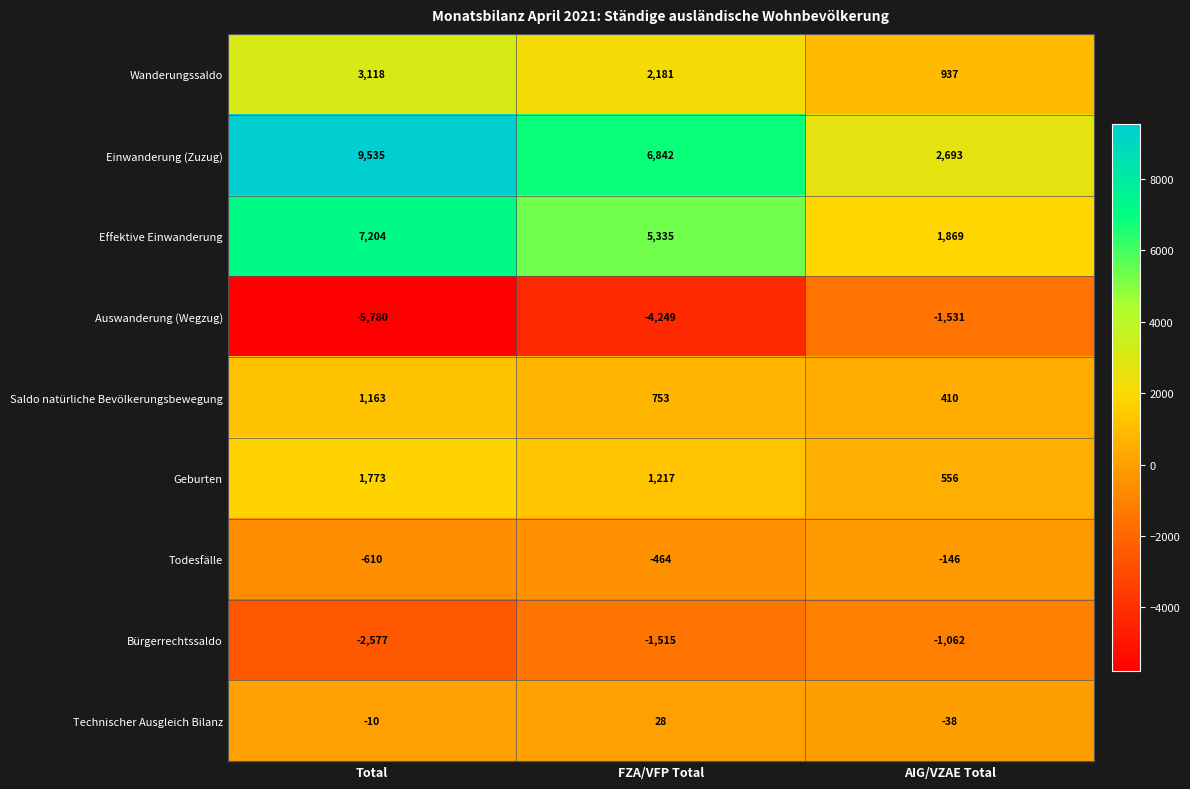

What is the approximate value of Geburten at FZA/VFP Total?

1217